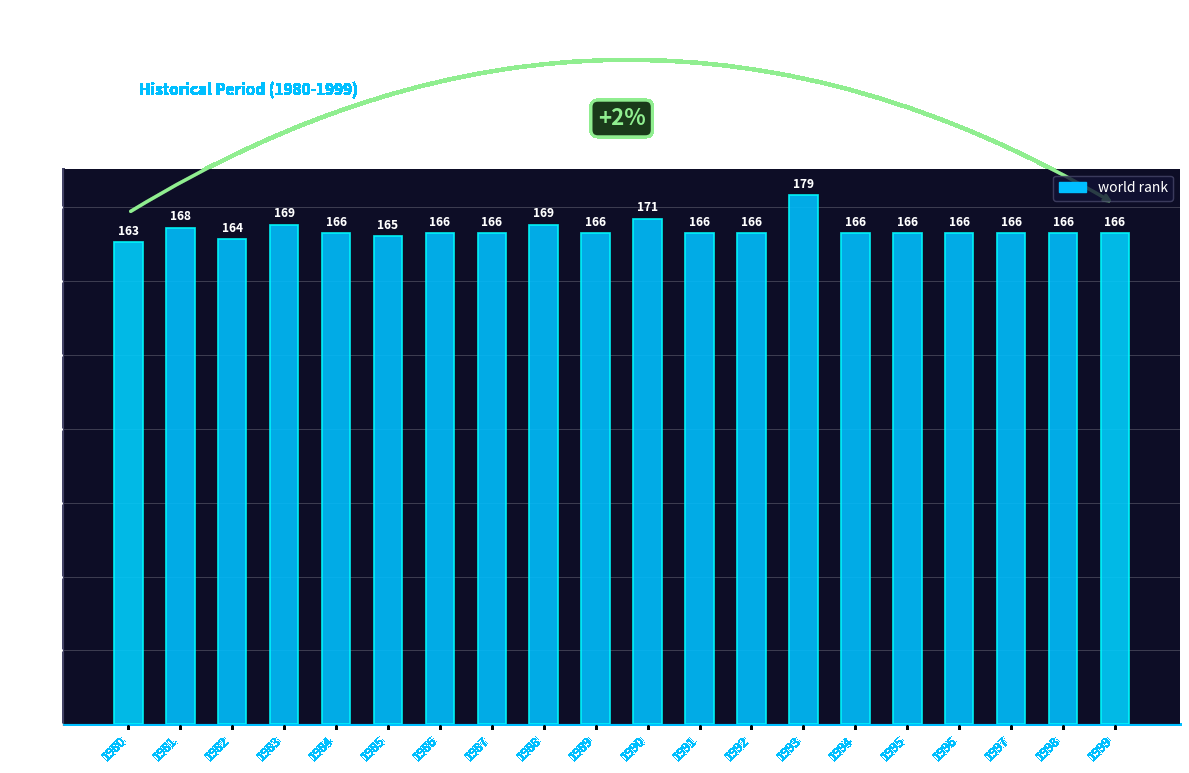

At which label is the value closest to 171?

1990